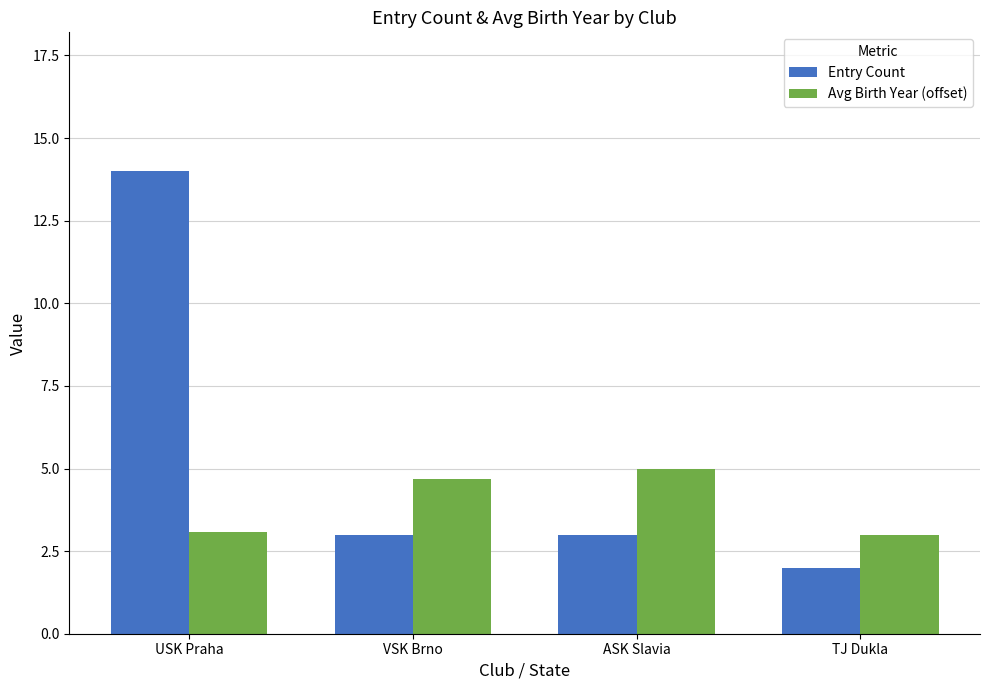

Are the bars horizontal?

No